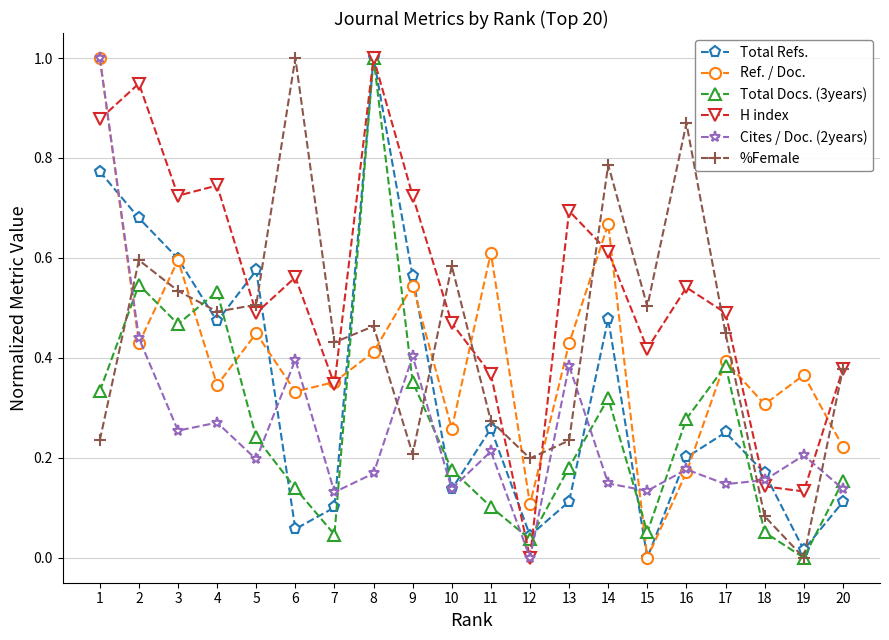

True or false: %Female has a value of 0.1 at 13.

False